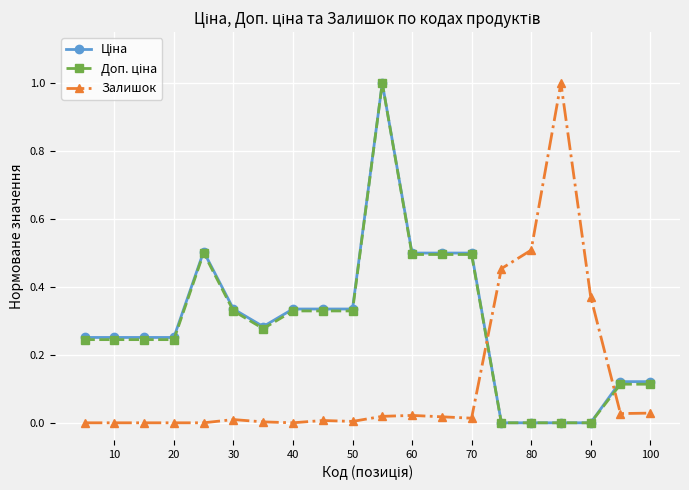

True or false: Залишок has more than 0 points higher than both neighbors.

True